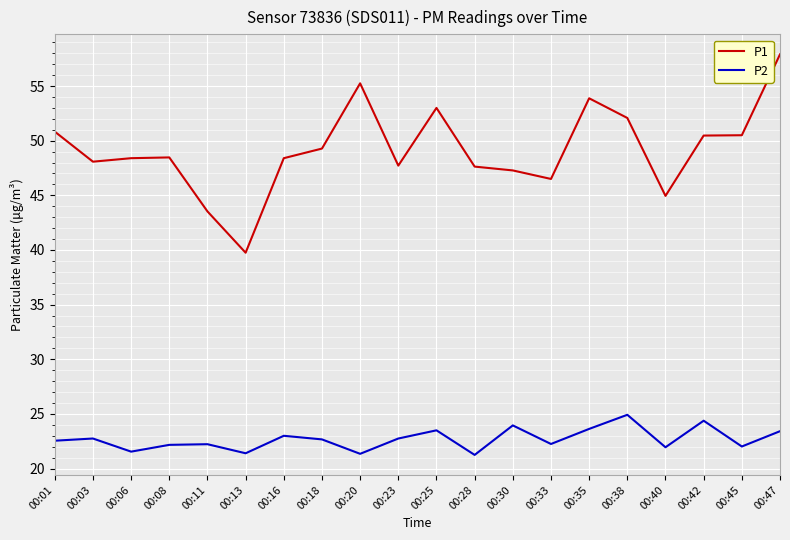

Which series has the largest range (max minus min)?

P1